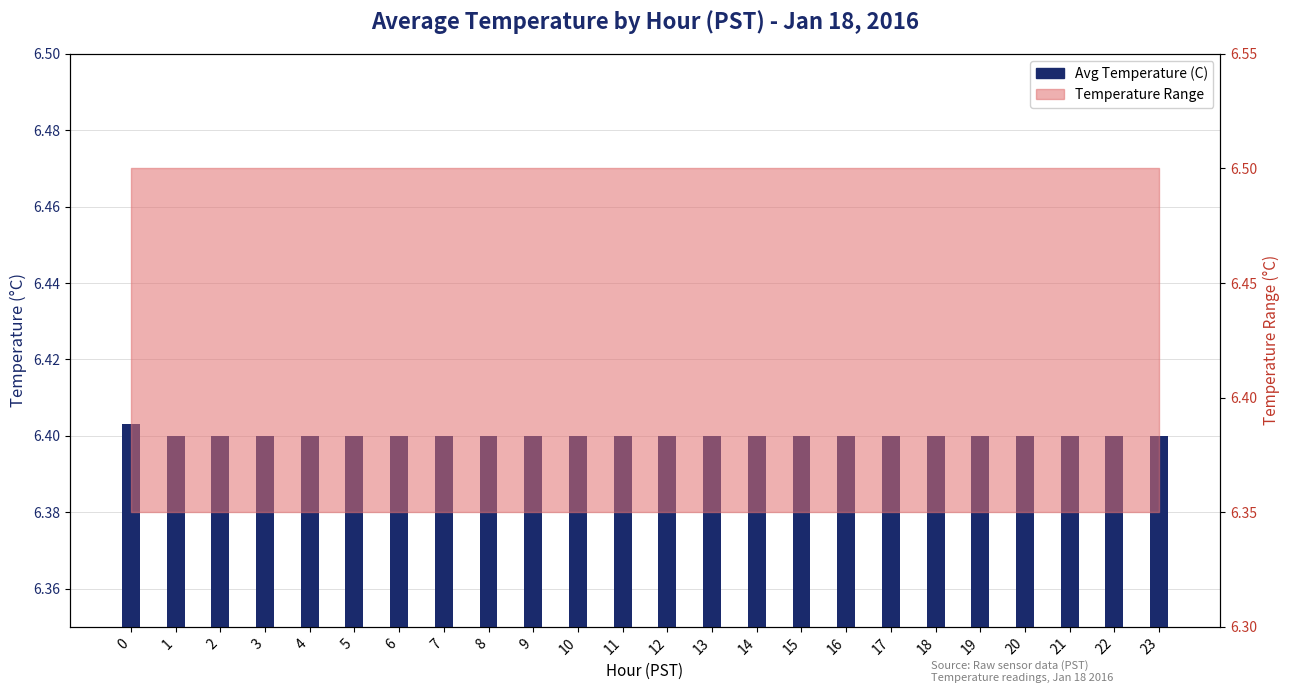

What is the sum of the values at 4 and 2?

12.8